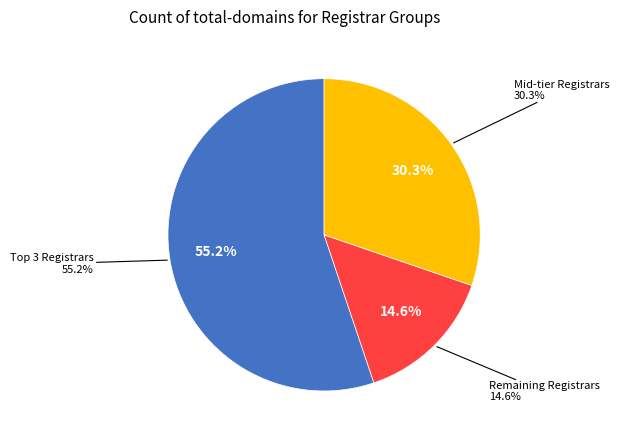

Does eNom, Inc. account for over 50% of the chart?

No